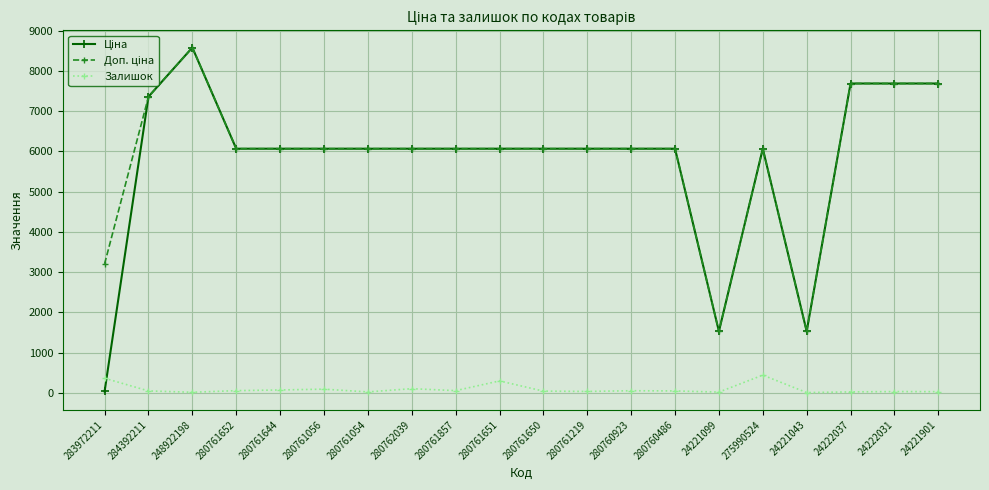

At which category is the sum across all series the highest?

248922198